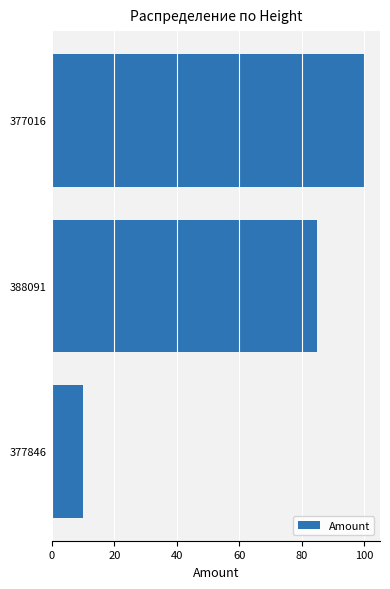

How many data points does each series have?

3